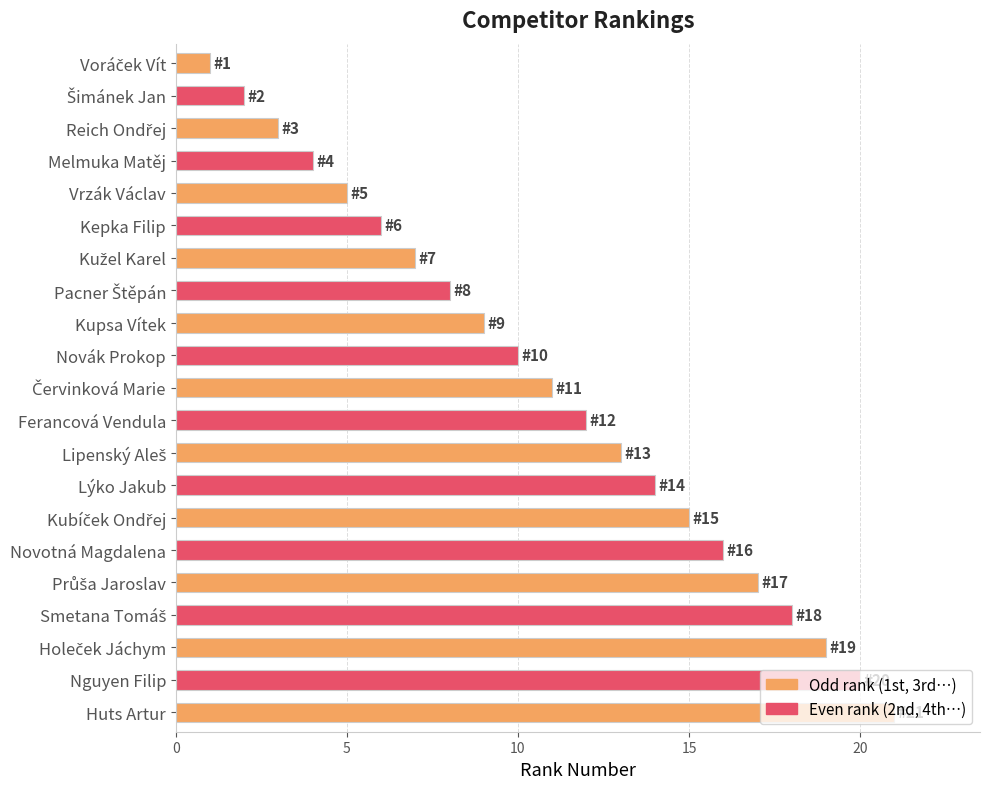

What is the label of the 18th bar from the bottom?

Melmuka Matěj